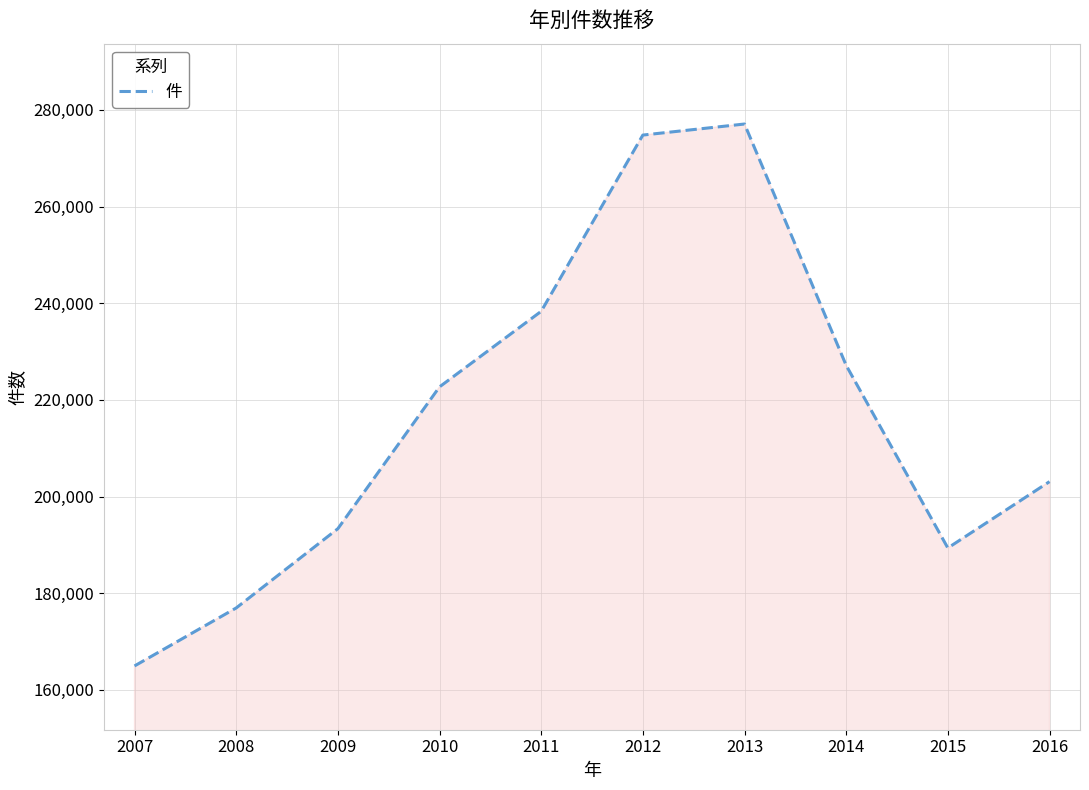

List the labels in order of value, largest first.

2013, 2012, 2011, 2014, 2010, 2016, 2009, 2015, 2008, 2007